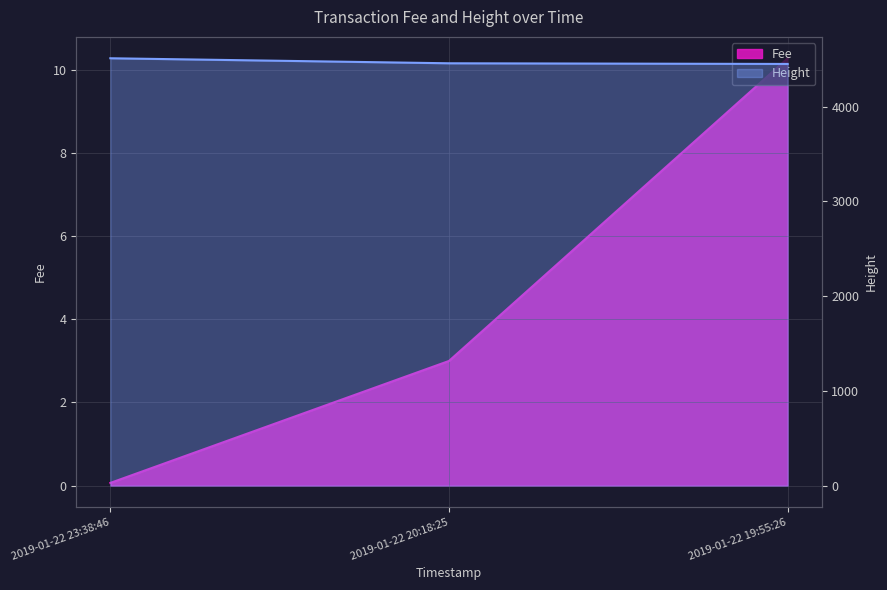

Reading left to right, transcribe all the data shown in this chart.

Fee: 0.1	3.0	10.3
Height: 4509.0	4456.0	4449.0